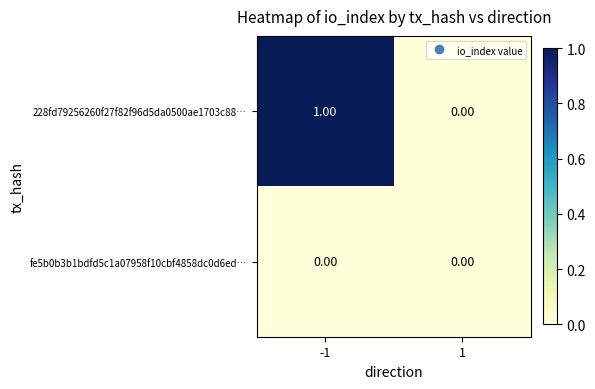

Which series changed the most between -1 and 1?

228fd79256260f27f82f96d5da0500ae1703c88…